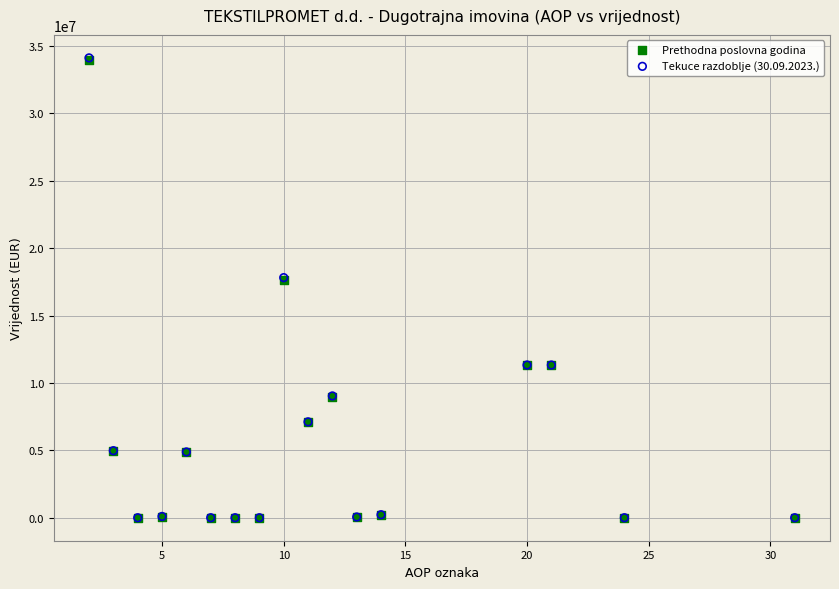

What are all the series names shown in the legend?

Prethodna poslovna godina, Tekuce razdoblje (30.09.2023.)